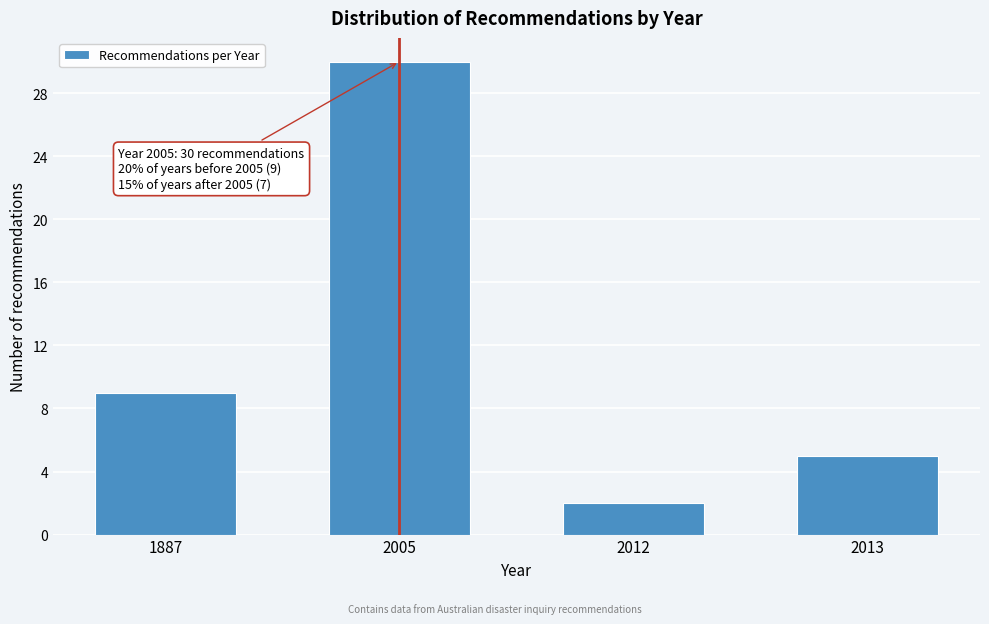

Reading right to left, list all the values displayed in this chart.

2013=5	2012=2	2005=30	1887=9